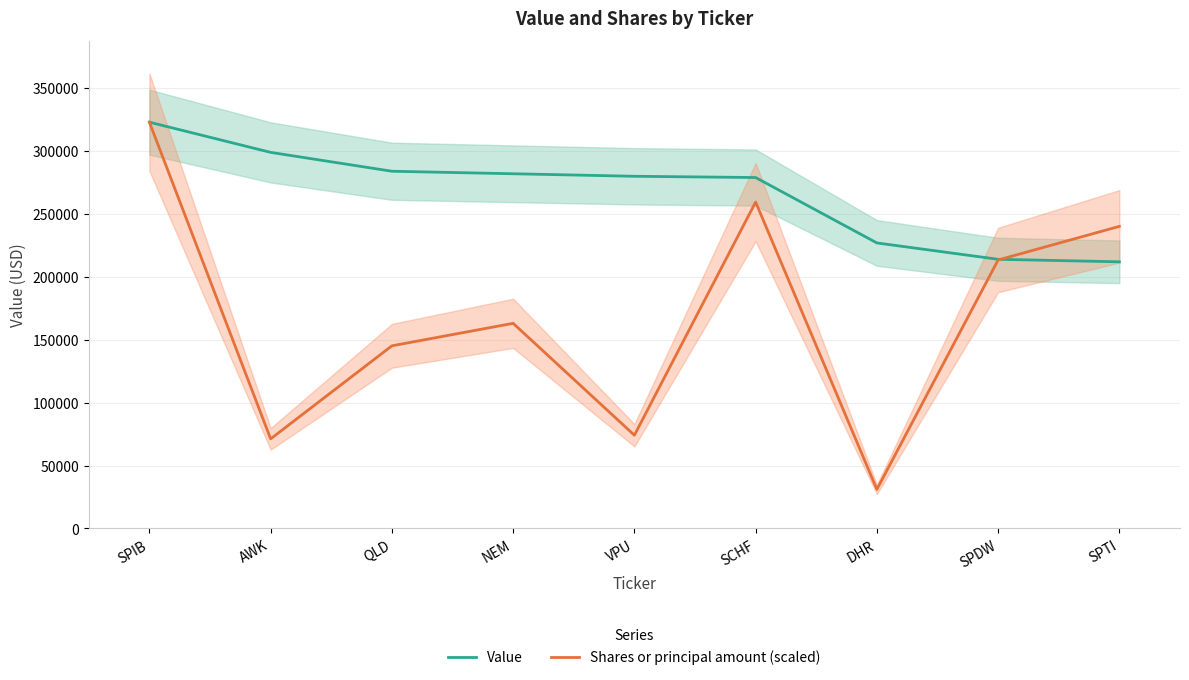

True or false: Value has more than 2 interior local peaks.

False